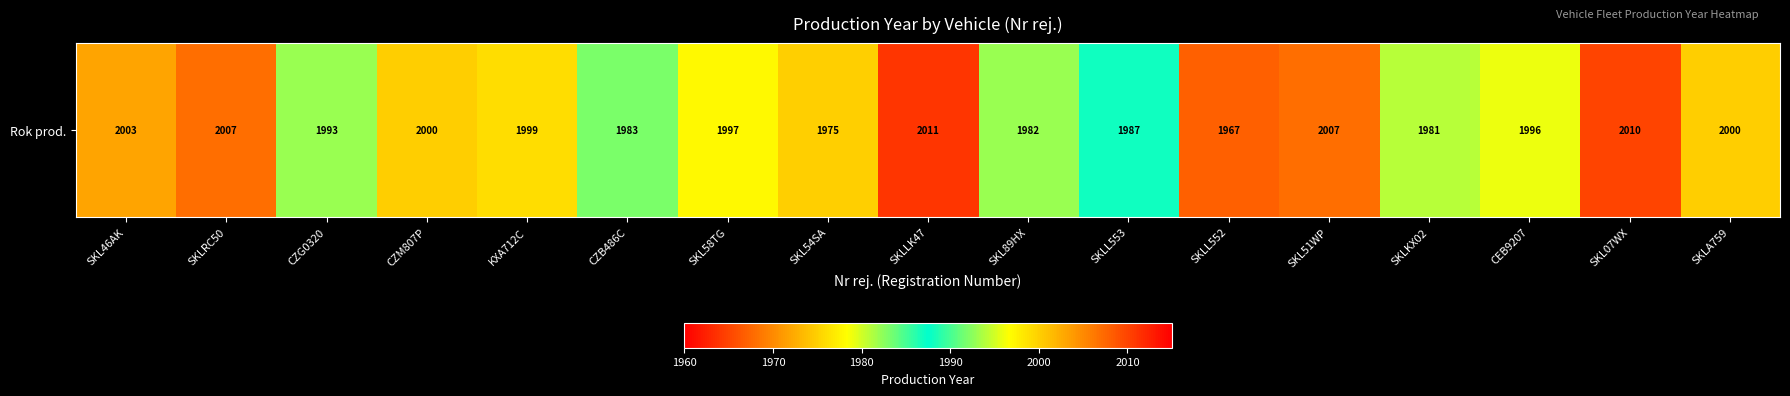

Which has a higher value, SKLL553 or SKL51WP?

SKL51WP